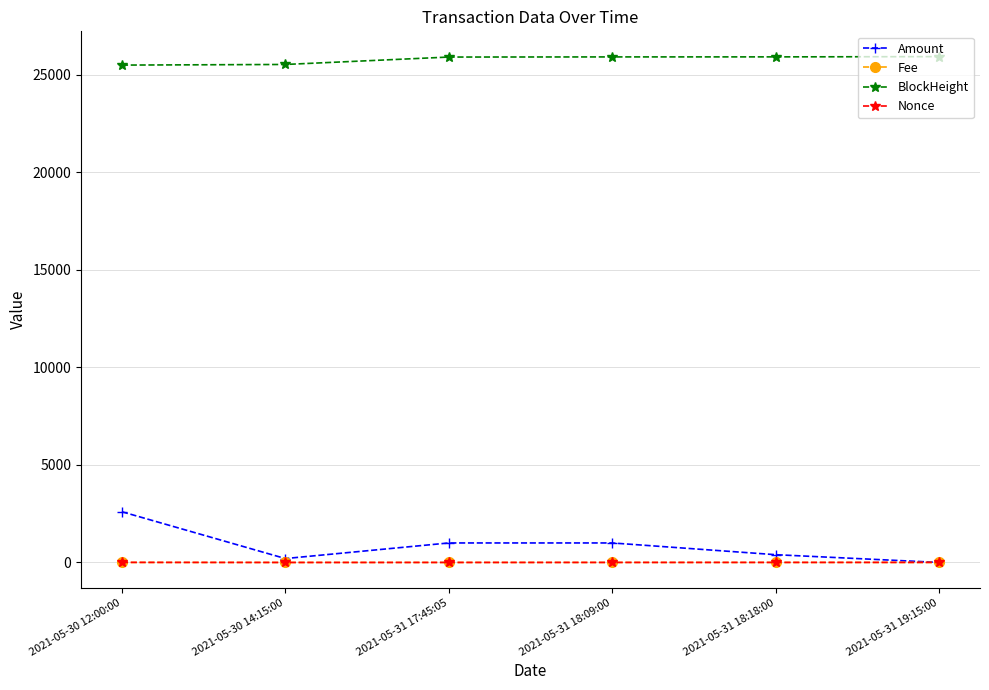

Which series has the widest spread of values?

Amount